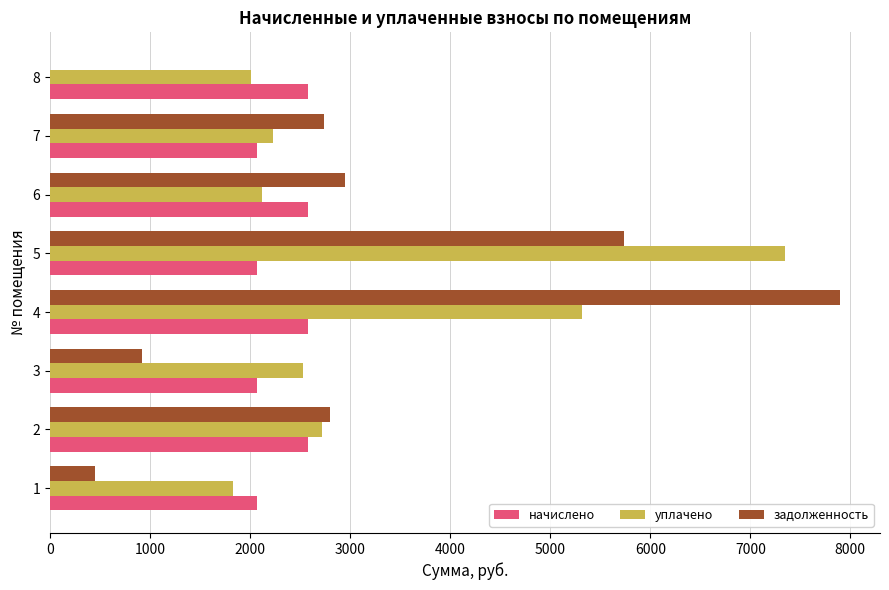

How many categories are shown in the chart?

8